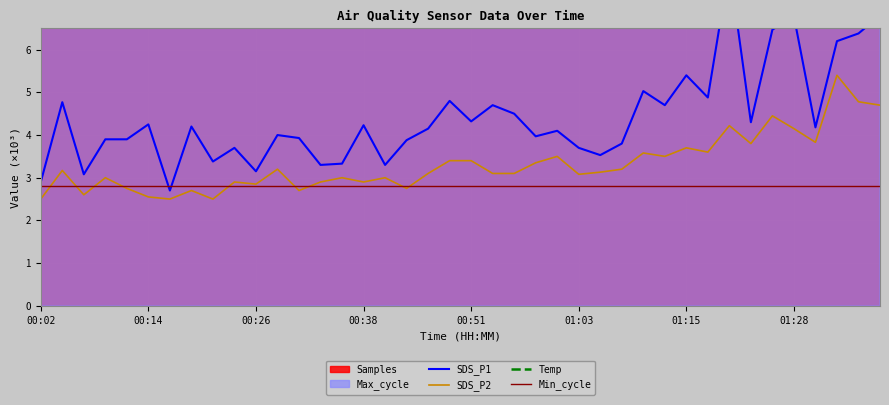

What is the lowest value of the SDS_P2 series?

2.5